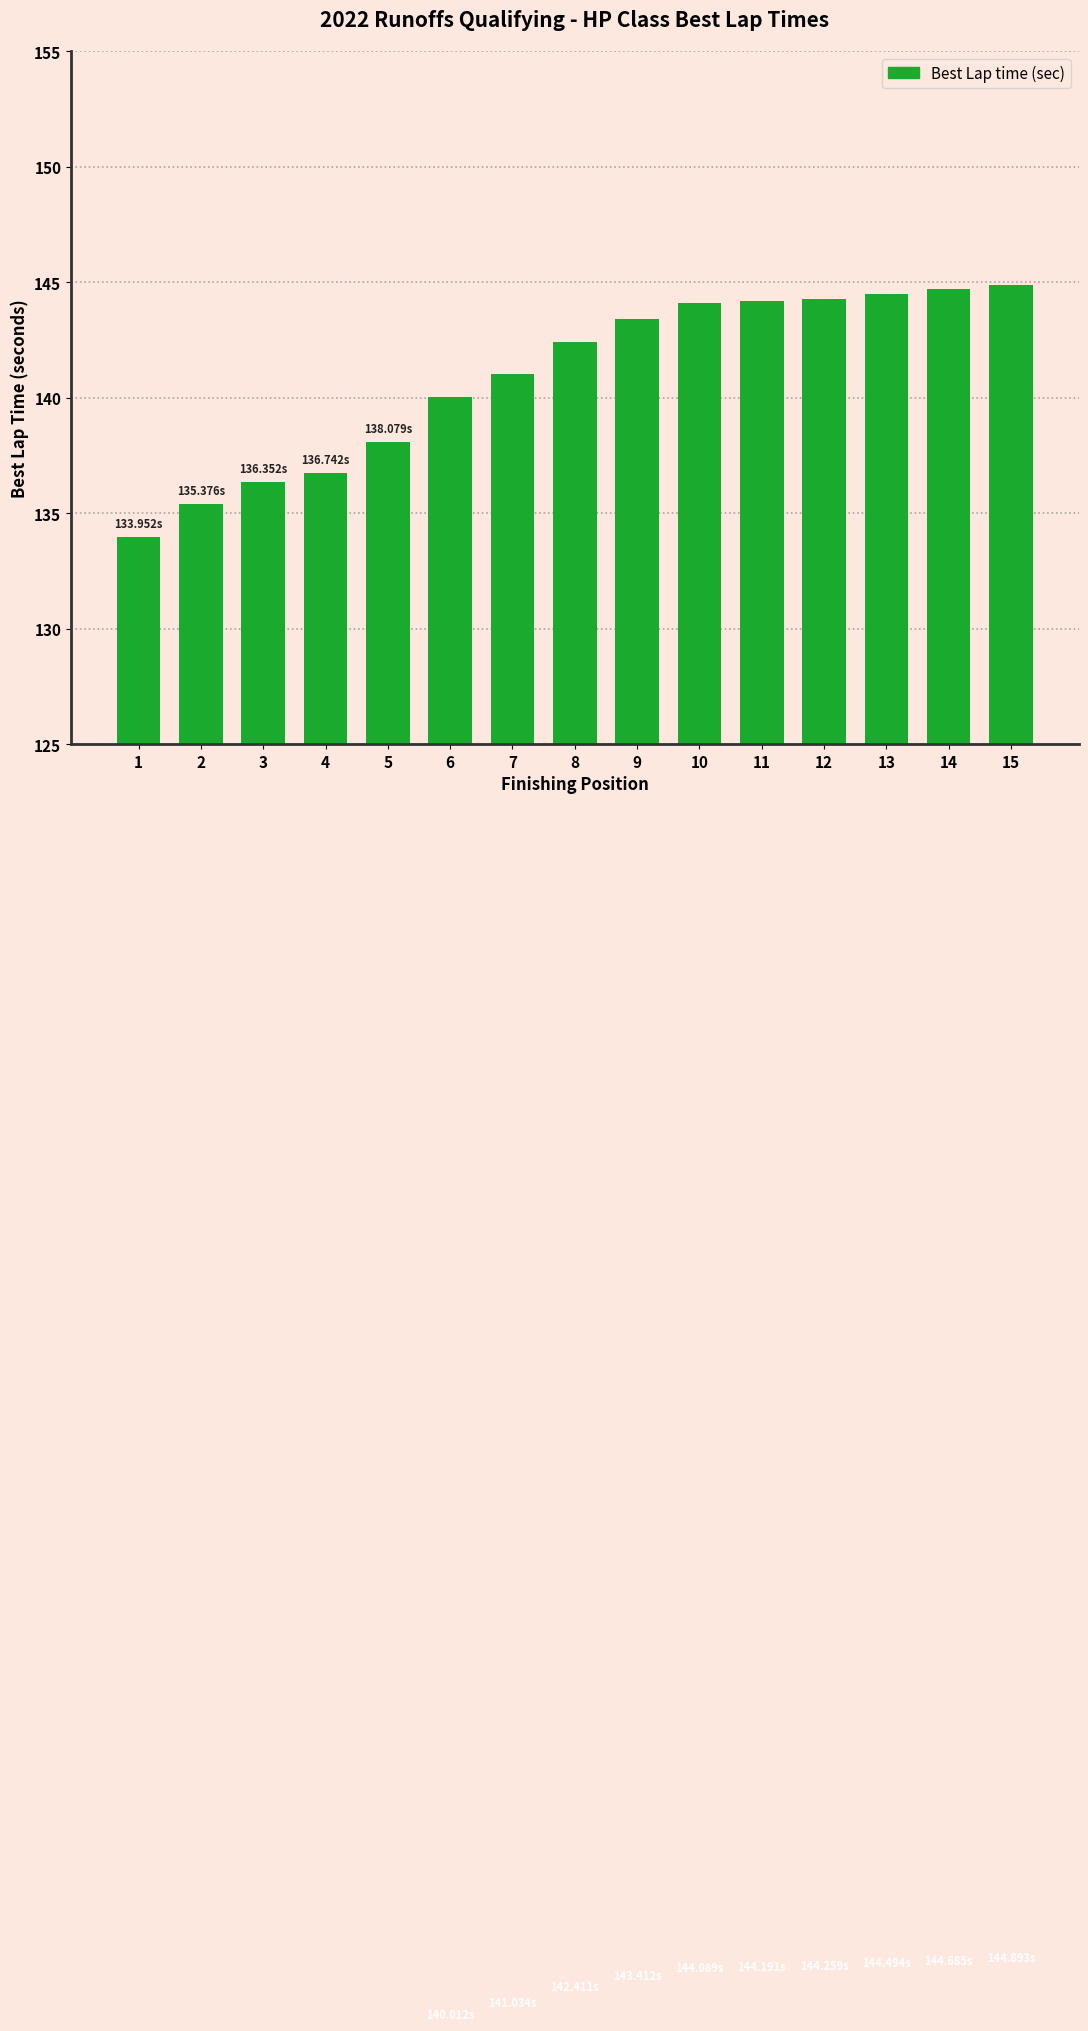

Is it true that the value at 9 is 143.4?

True